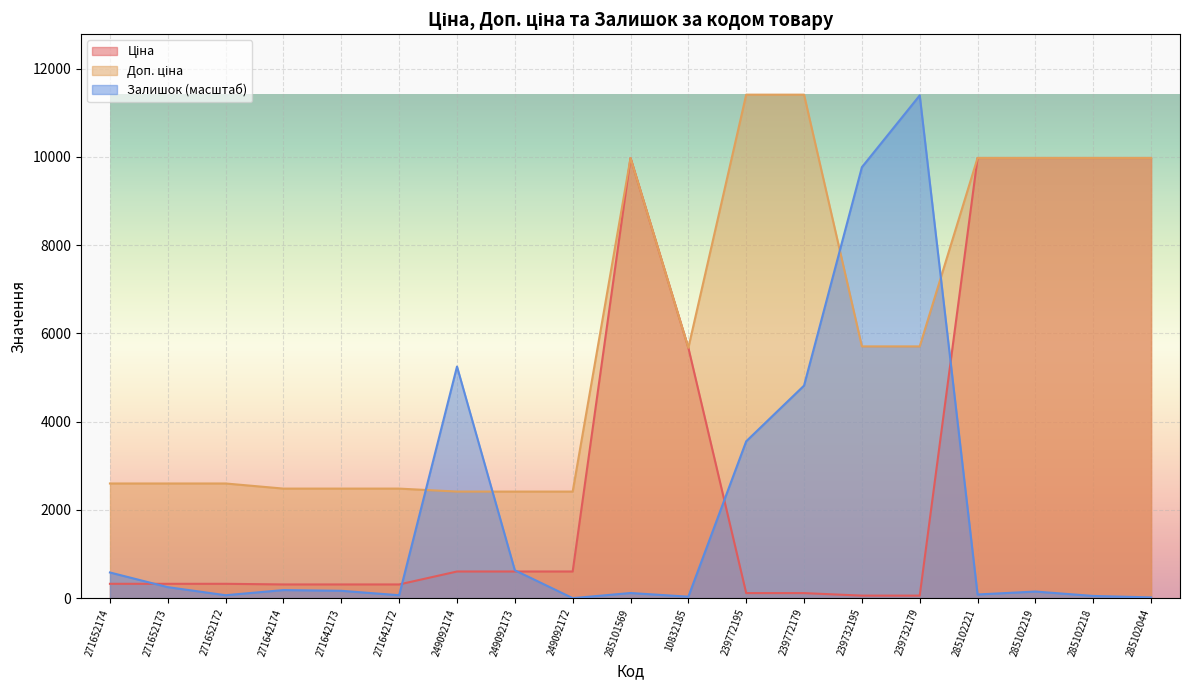

Count the number of categories in the chart.

19